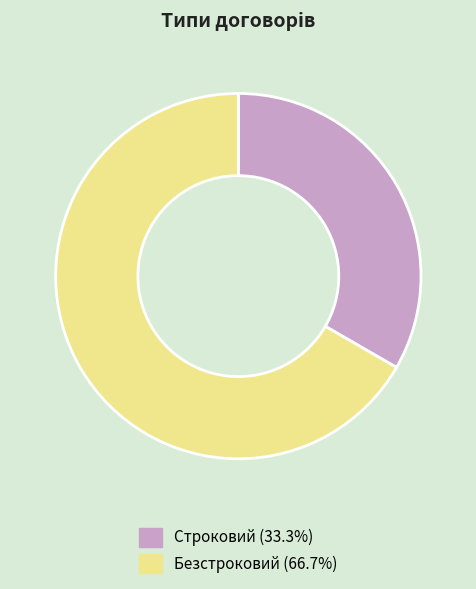

Combined, do Безстроковий (66.7%) and Строковий (33.3%) account for over 50%?

Yes